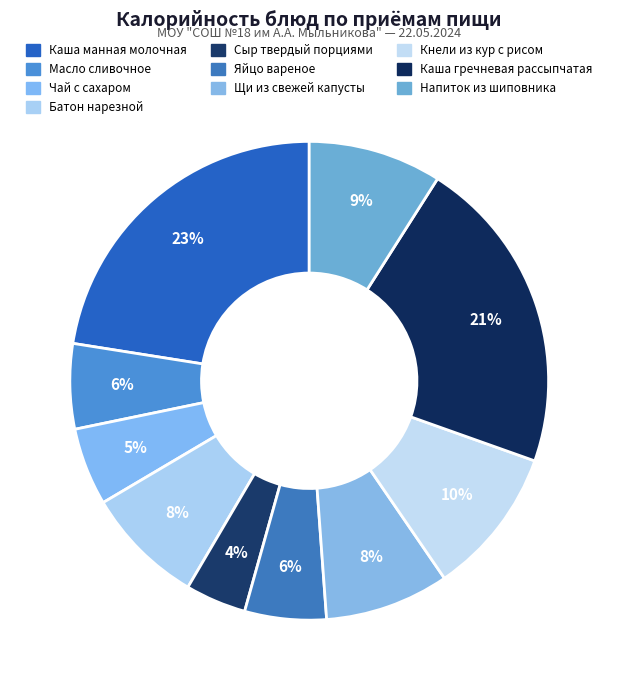

To the nearest percent, what percentage of the pie is Каша манная молочная?

23%